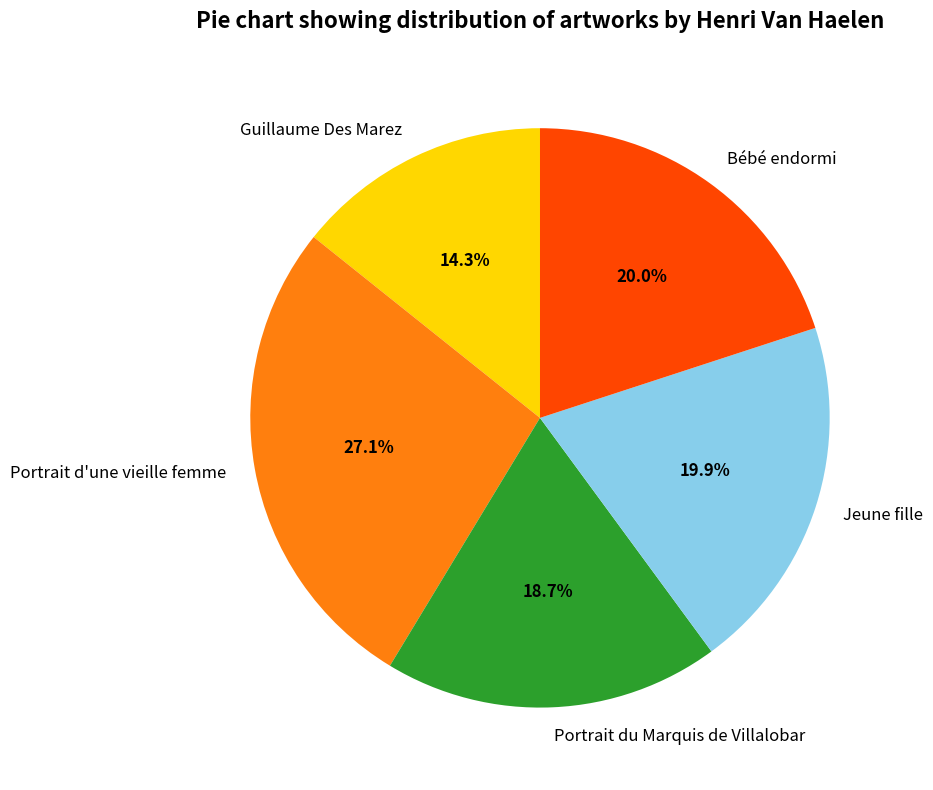

Which category has the biggest portion of the pie?

Portrait d'une vieille femme